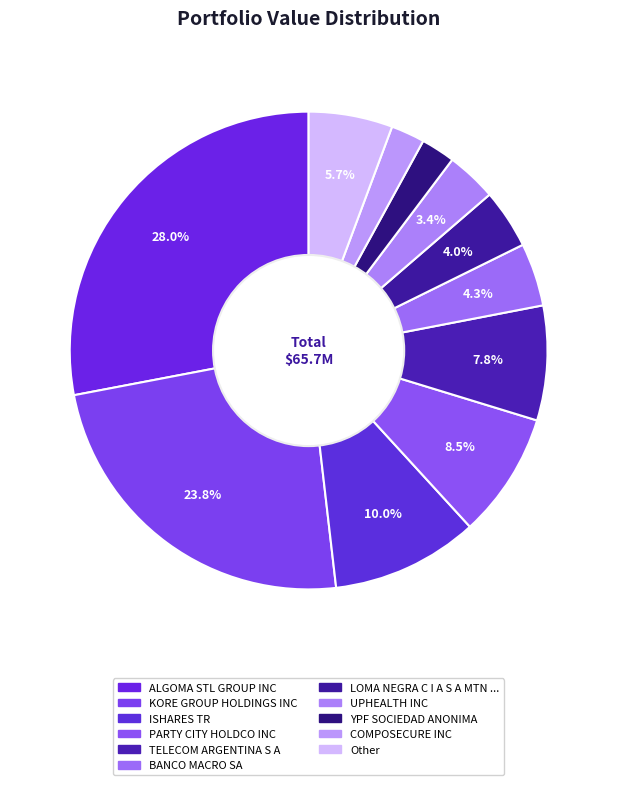

Count the number of slices in the pie.

11